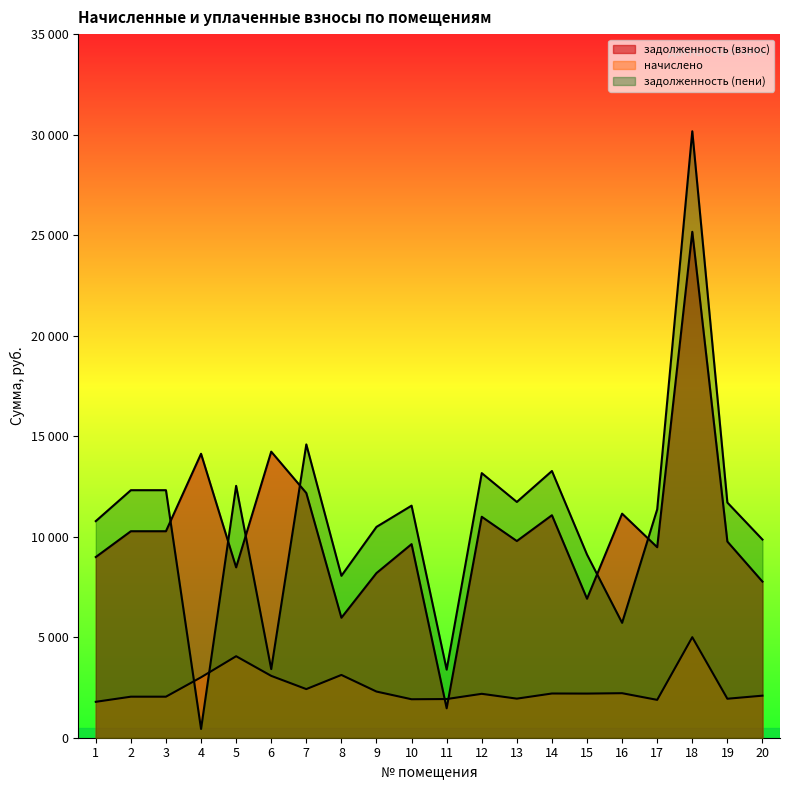

At how many categories does at least one series exceed 18410?

1